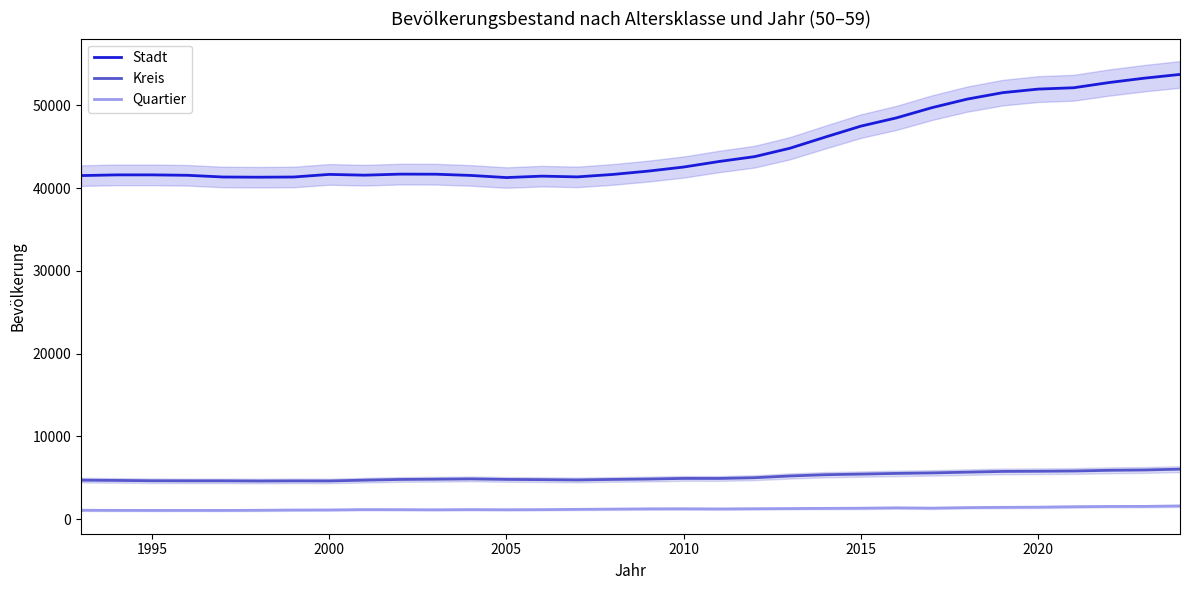

How many values in the Quartier series exceed 1240?

15